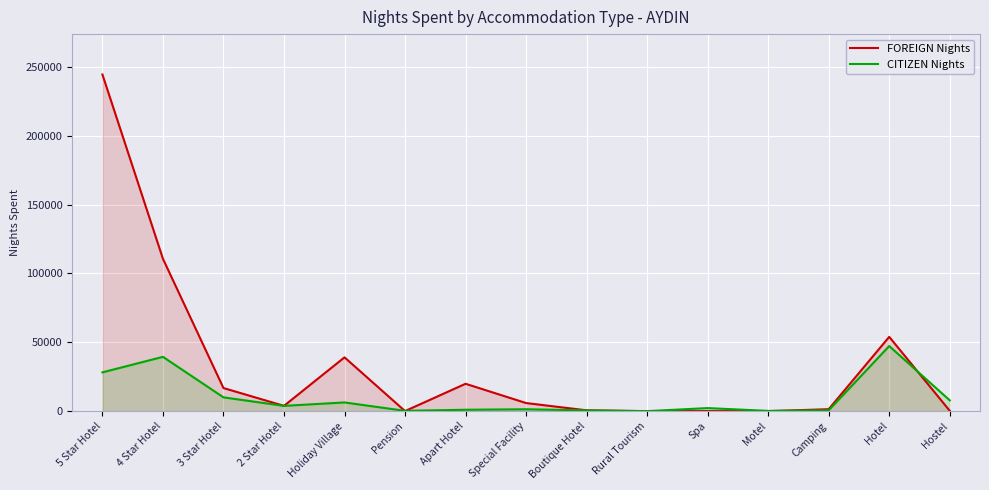

Where does the FOREIGN Nights series first go above 3840?

5 Star Hotel